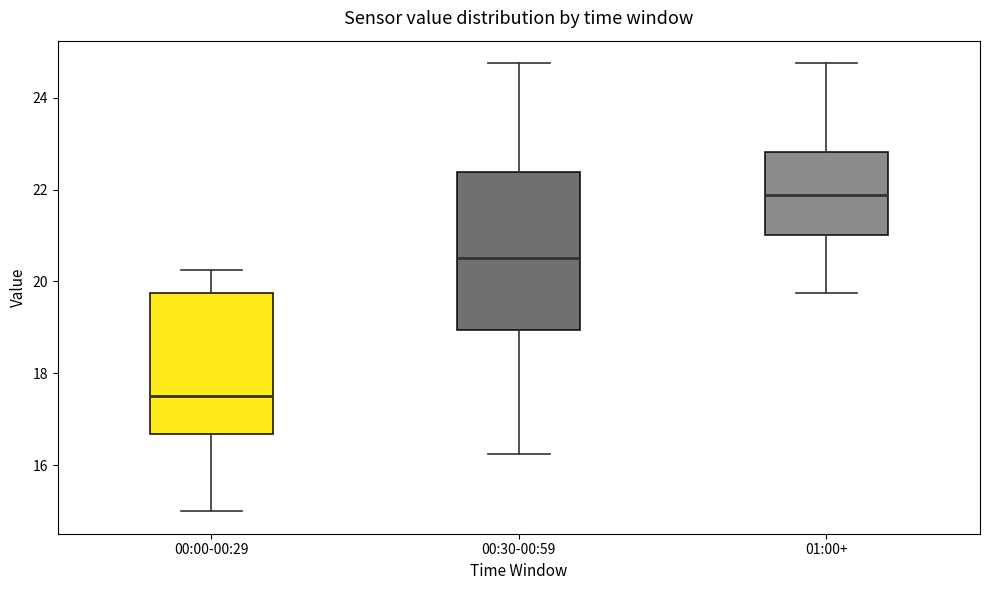

Comparing the boxes themselves (not the whiskers), which one is the tallest?

00:30-00:59